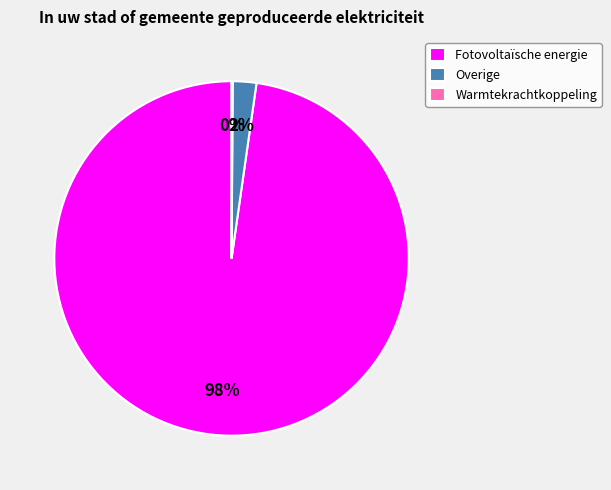

The Fotovoltaïsche energie slice represents 98% of the pie. True or false?

True